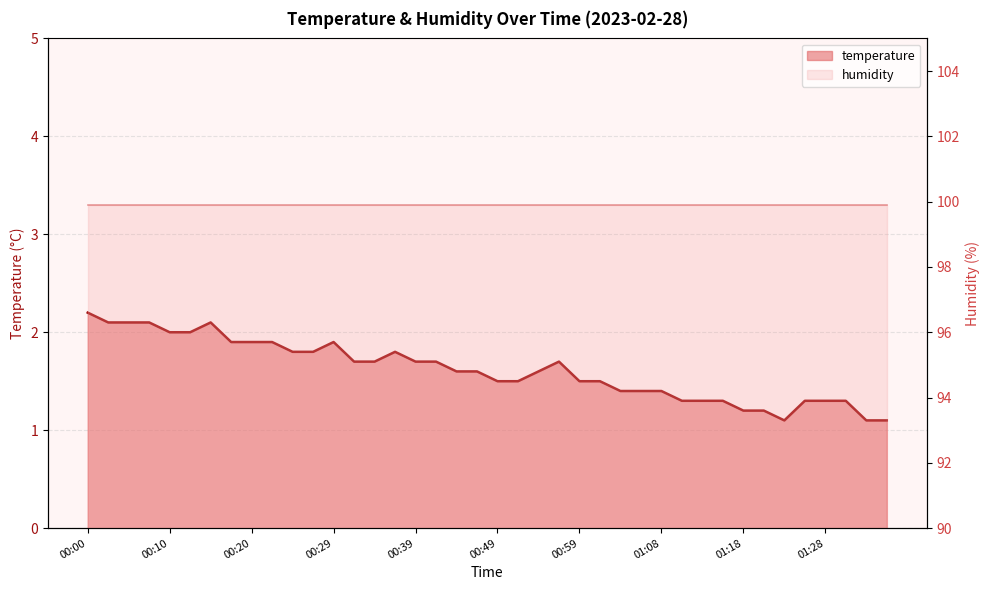

Reading right to left, transcribe all the data shown in this chart.

01:36=1.1	01:33=1.1	01:31=1.3	01:28=1.3	01:26=1.3	01:23=1.1	01:21=1.2	01:18=1.2	01:16=1.3	01:13=1.3	01:11=1.3	01:08=1.4	01:06=1.4	01:04=1.4	01:01=1.5	00:59=1.5	00:56=1.7	00:54=1.6	00:51=1.5	00:49=1.5	00:46=1.6	00:44=1.6	00:42=1.7	00:39=1.7	00:37=1.8	00:34=1.7	00:32=1.7	00:29=1.9	00:27=1.8	00:25=1.8	00:22=1.9	00:20=1.9	00:17=1.9	00:15=2.1	00:12=2.0	00:10=2.0	00:07=2.1	00:05=2.1	00:02=2.1	00:00=2.2